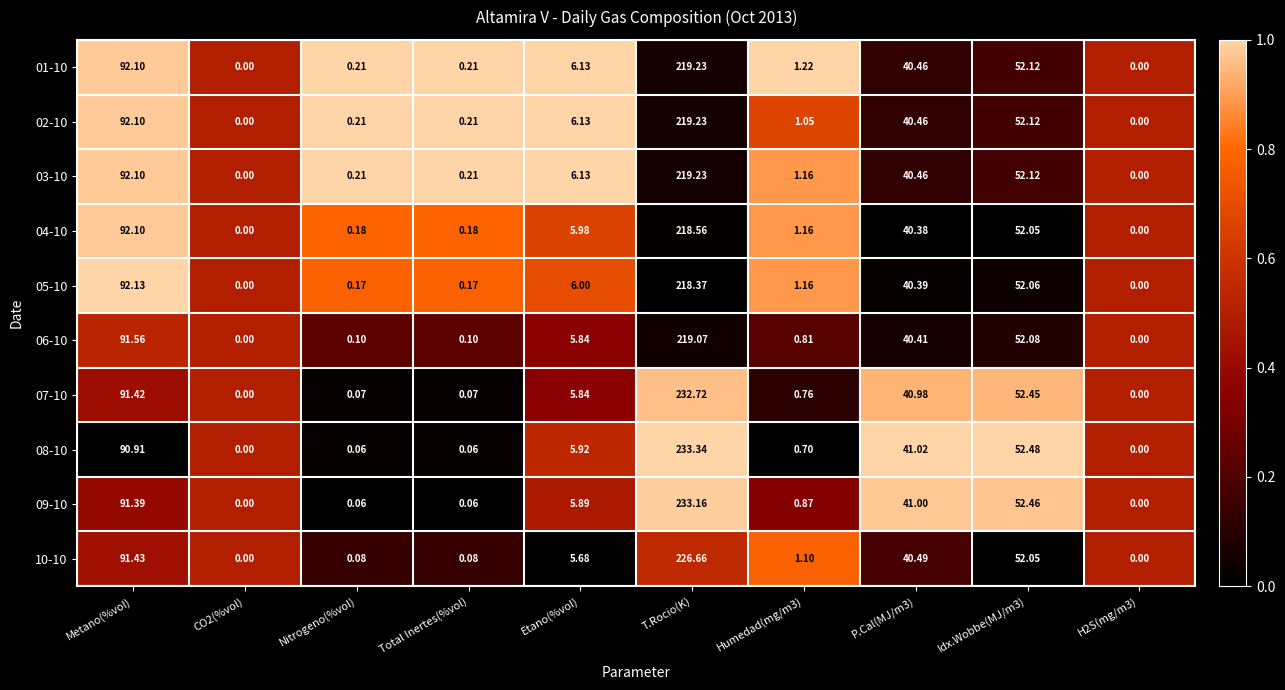

Which category has the highest value across all series?

T.Rocio(K)